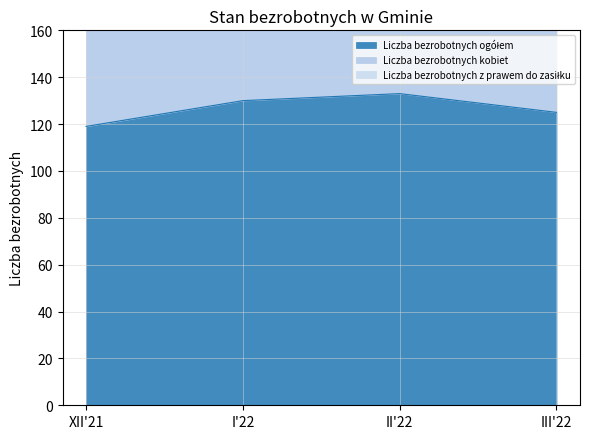

True or false: Liczba bezrobotnych z prawem do zasiłku and Liczba bezrobotnych ogółem intersect in this chart.

False